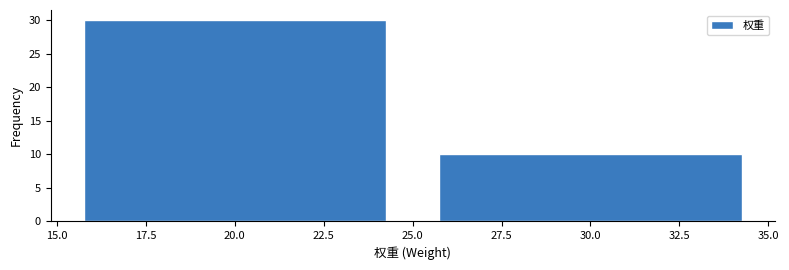

Reading left to right, transcribe this chart: for each bar, give the range it covers on the x-axis and its height. The values are not printed on the chart, so give them approximately, as read against the axis.

15.0 to 25.0: 30
25.0 to 35.0: 10